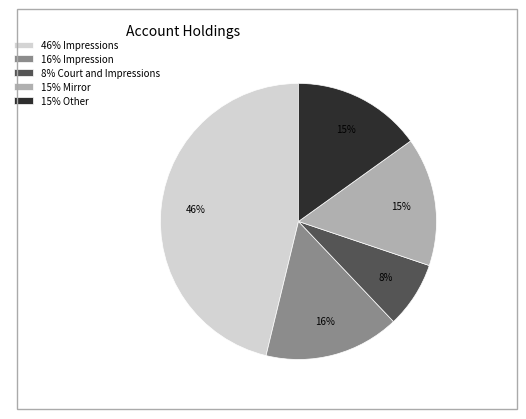

Which category has the biggest portion of the pie?

46% Impressions